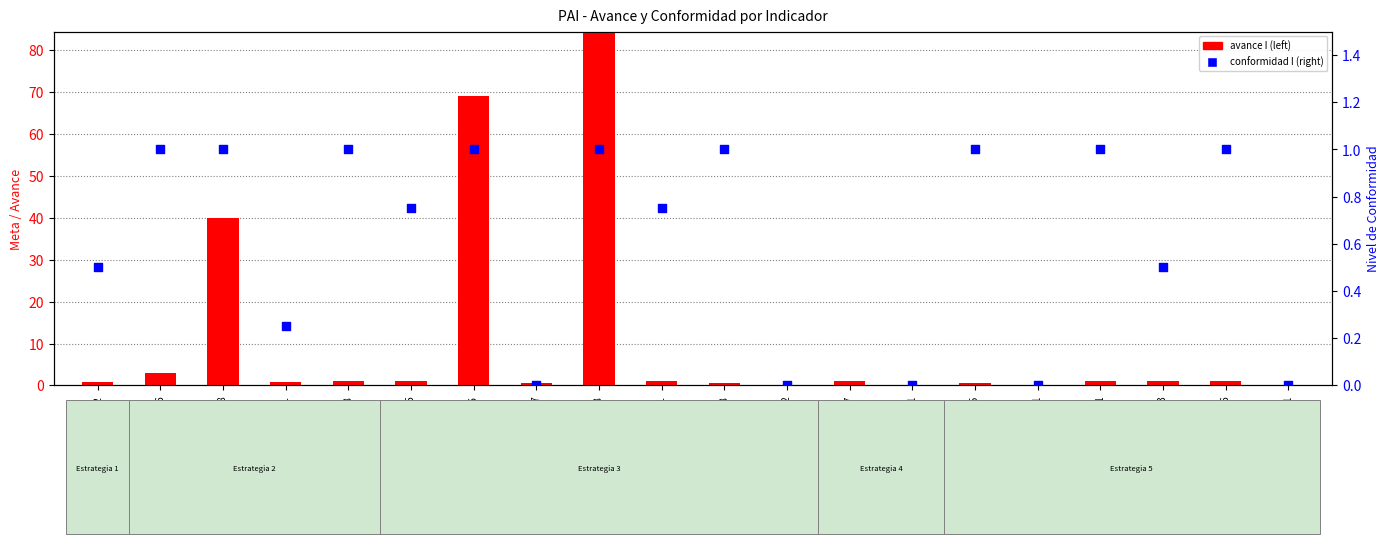

Which series has the widest spread of Y values?

avance I